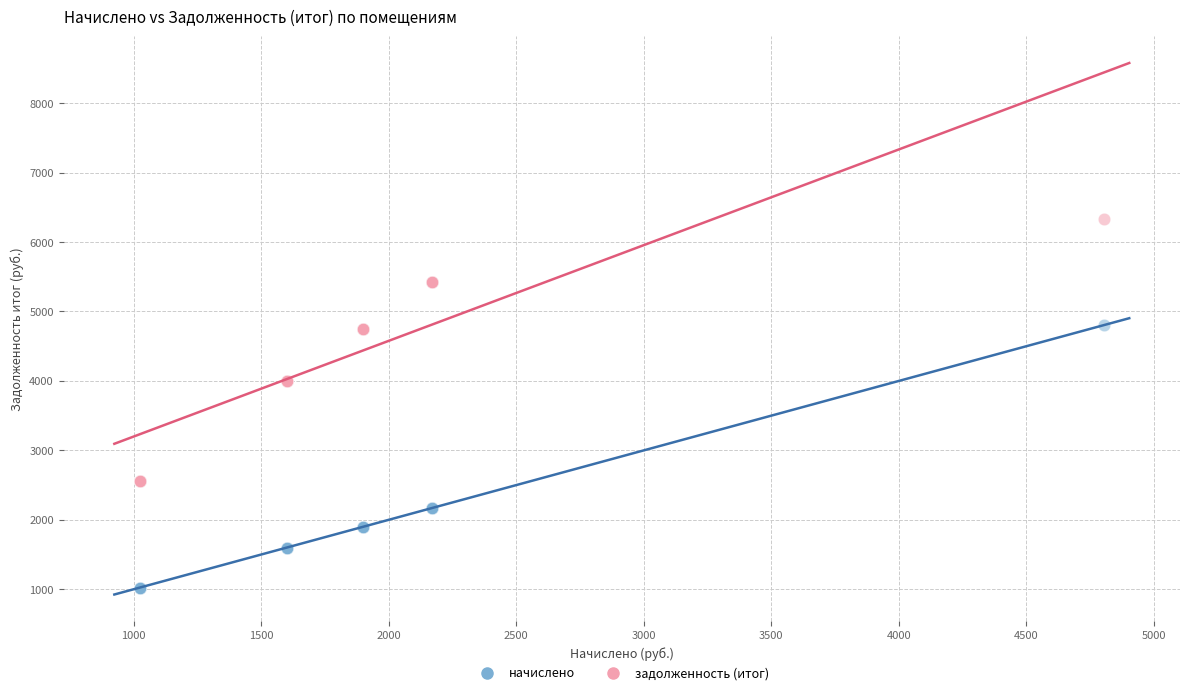

Which series reaches the minimum Y coordinate?

начислено